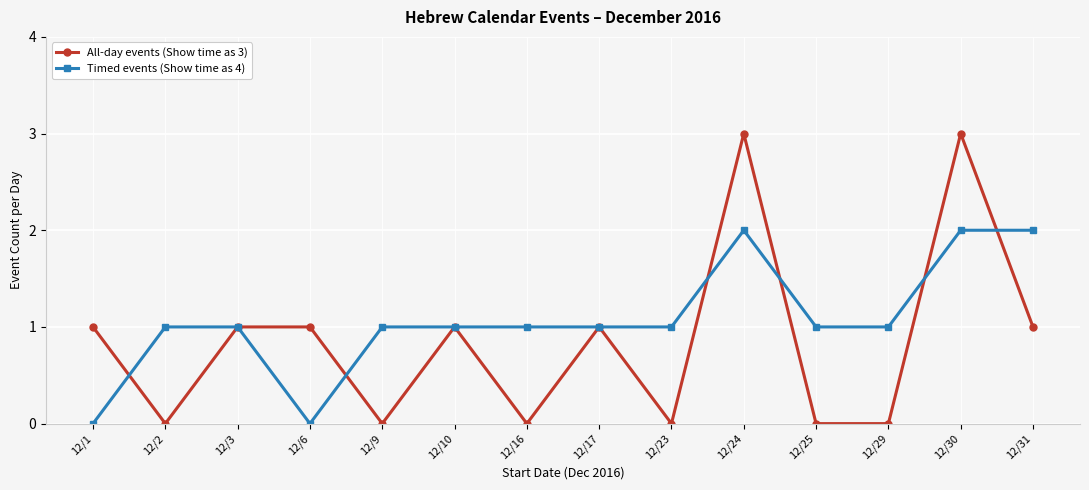

What is the difference between the maximum and minimum values in the Timed events (Show time as 4) series?

2